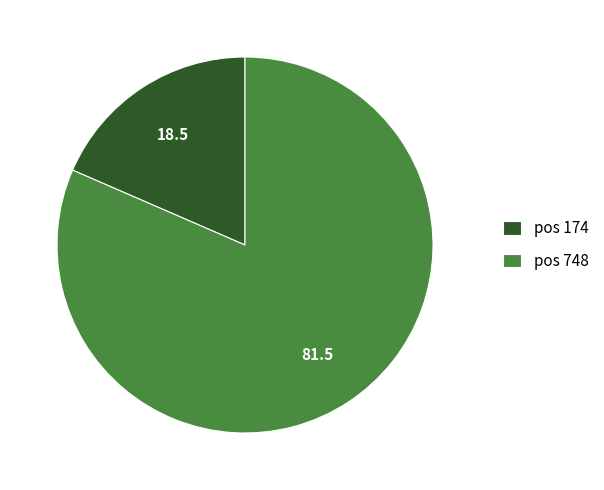

What is the majority slice?

pos 748